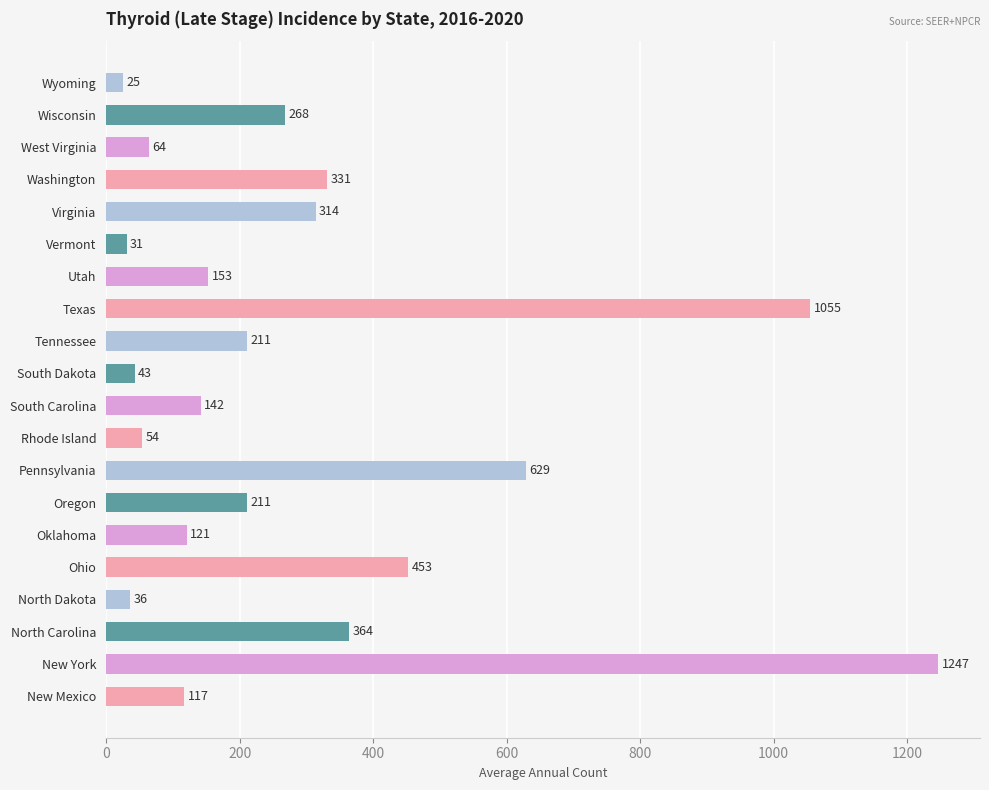

The value at Utah is 153. True or false?

True